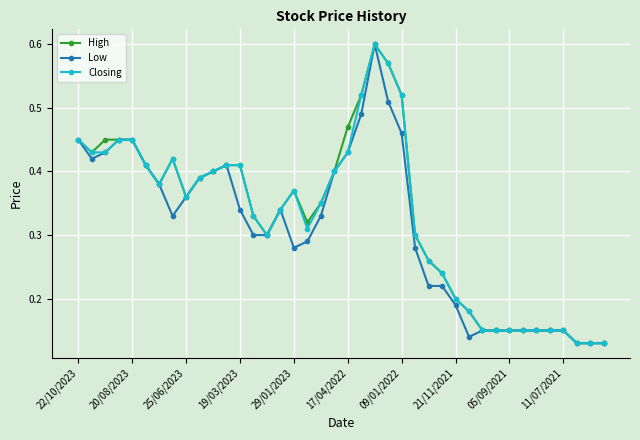

Count the Closing values in the range 0 to 1.

40